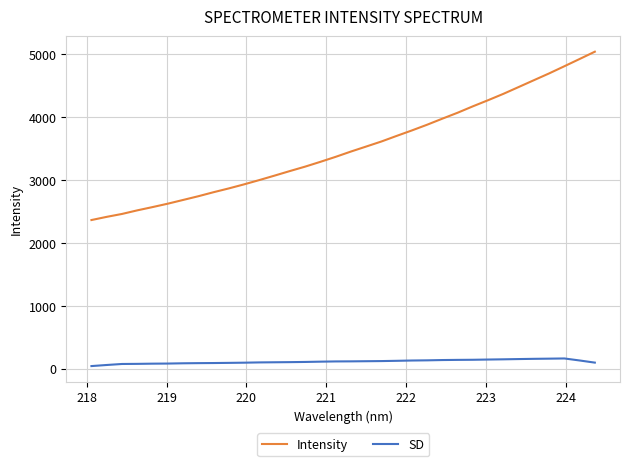

Which series has the largest range (max minus min)?

Intensity